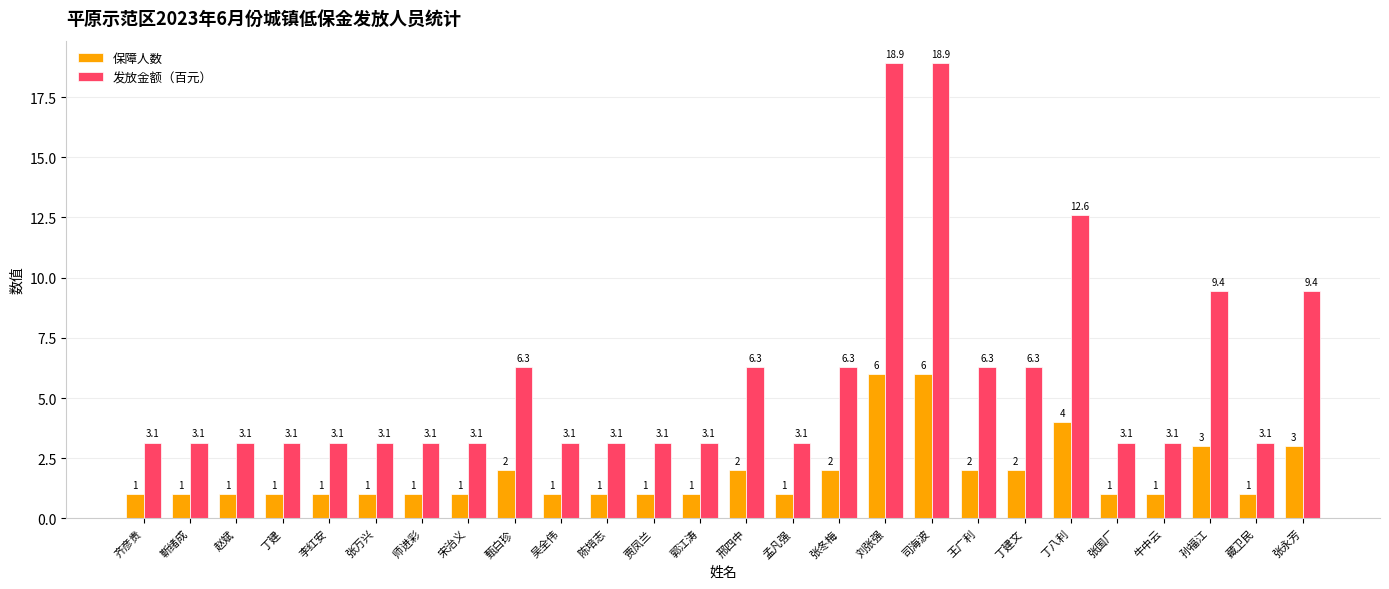

What is the difference between the maximum and minimum values in the 保障人数 series?

5.0